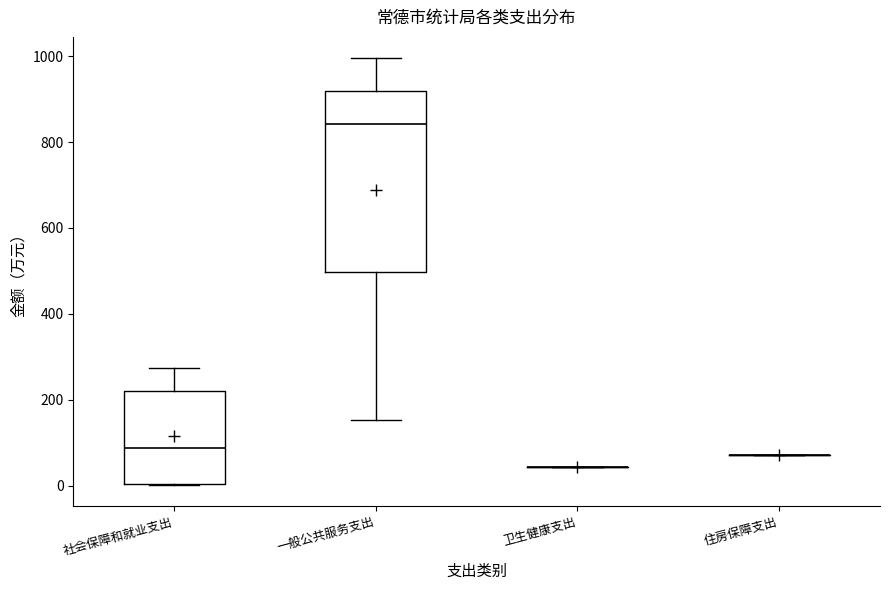

Comparing the boxes themselves (not the whiskers), which one is the tallest?

一般公共服务支出